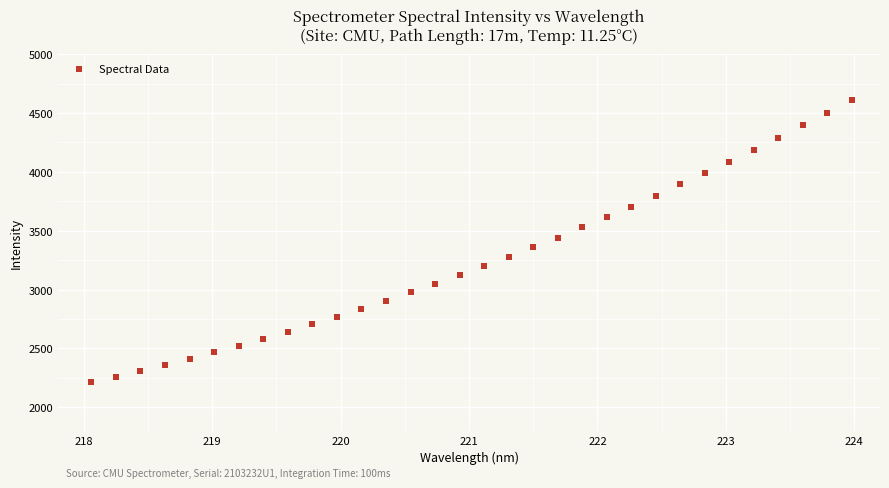

What is the range of X values (max minus min)?

5.9